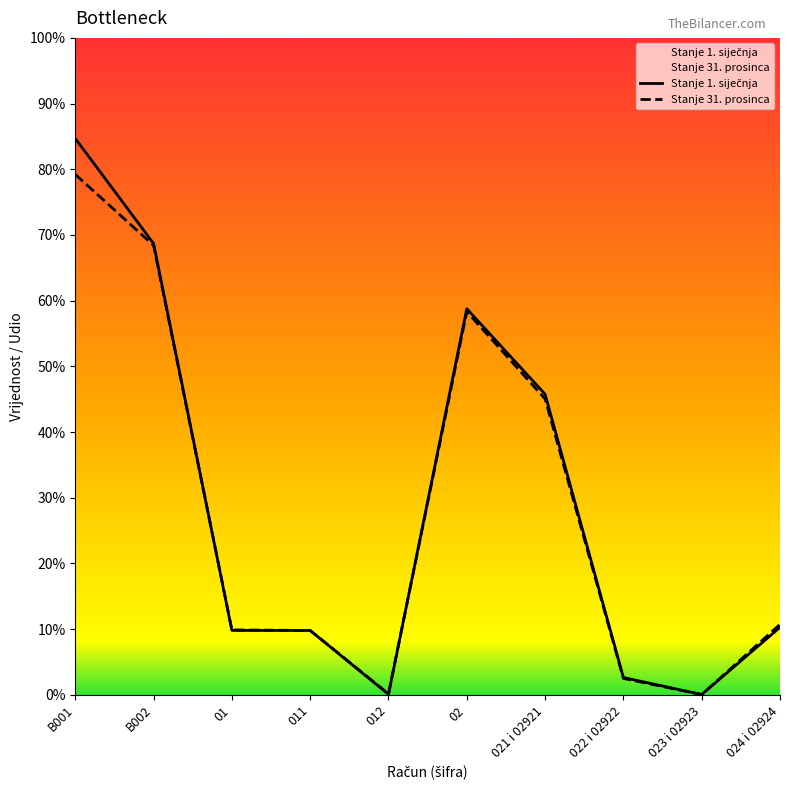

Which series has the largest total across all categories?

Stanje 1. siječnja